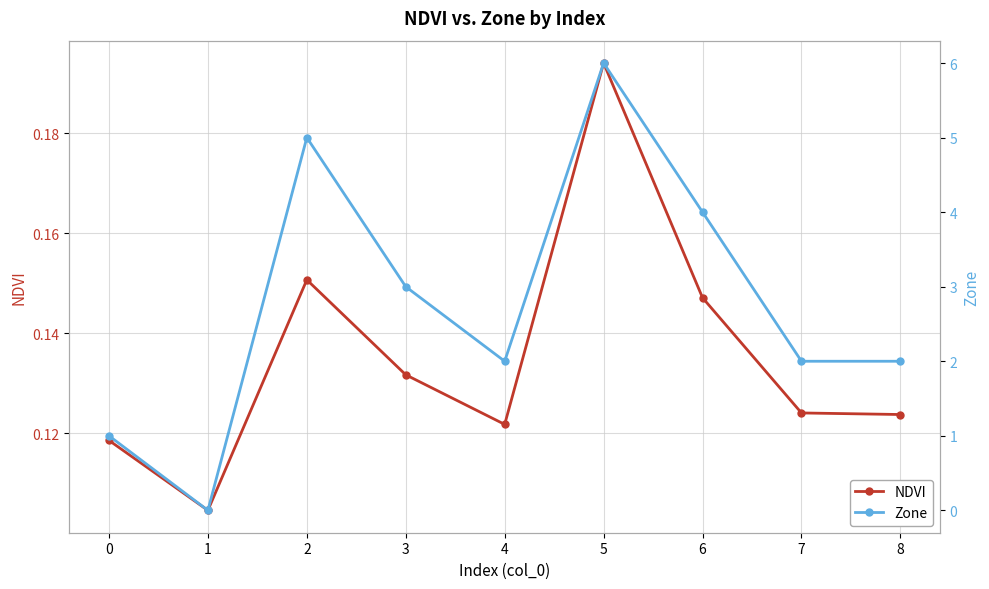

What is the value of the Zone point at the 8th from the left?

2.0